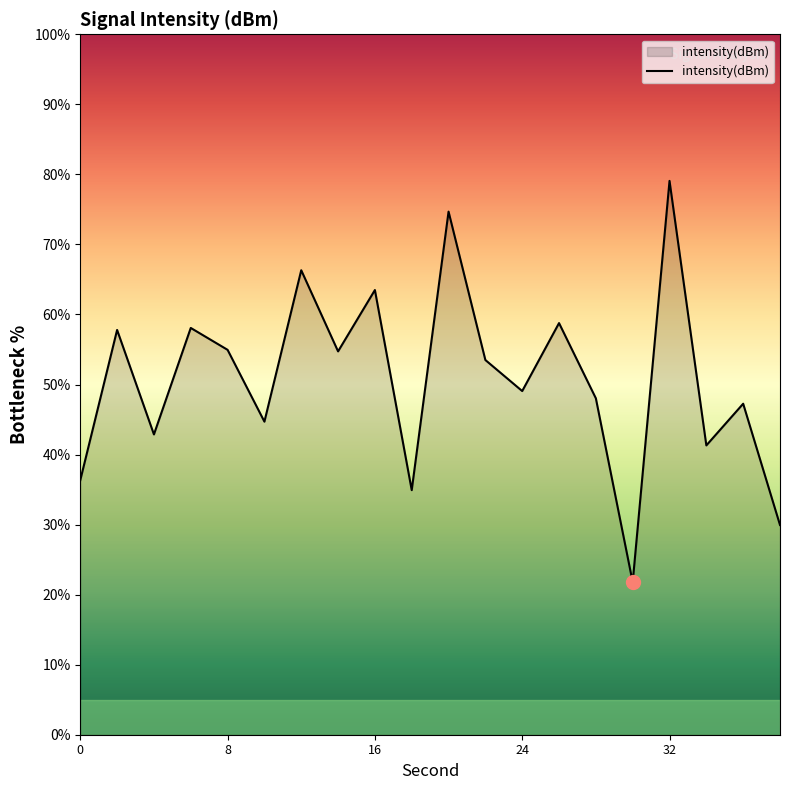

What is the smallest value displayed?

21.8